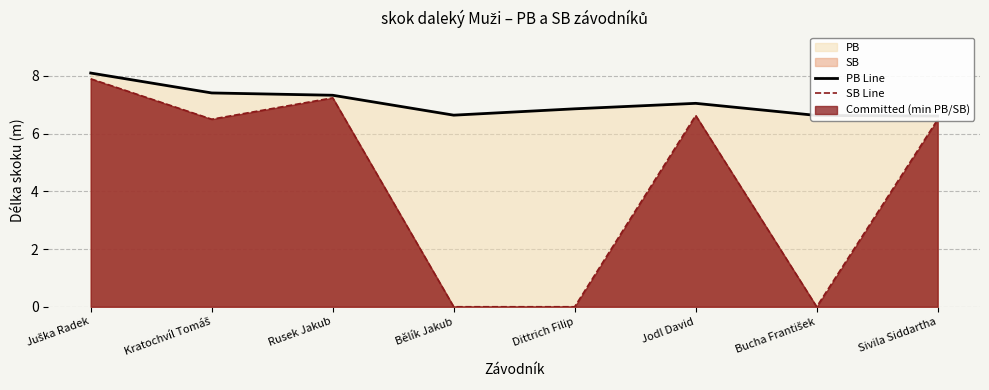

At which category is the sum across all series the highest?

Juška Radek